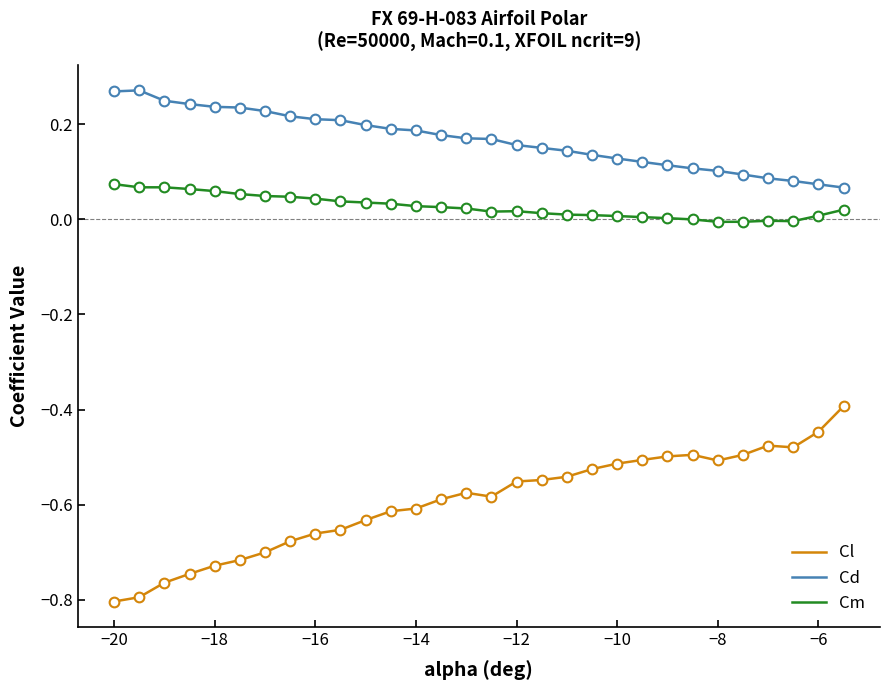

Which series has the largest range (max minus min)?

Cl